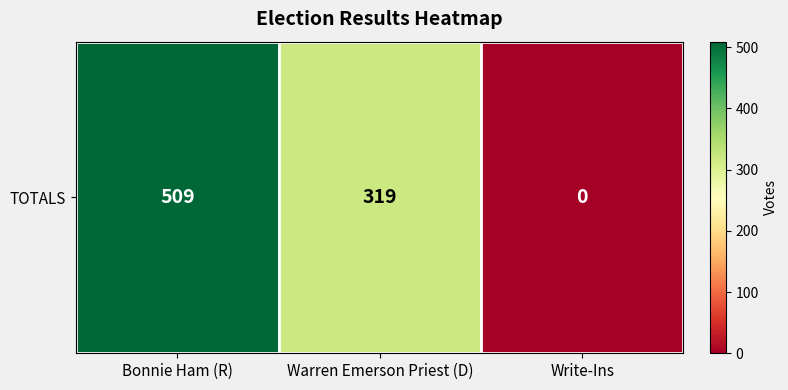

List the labels in order of value, largest first.

Bonnie Ham (R), Warren Emerson Priest (D), Write-Ins